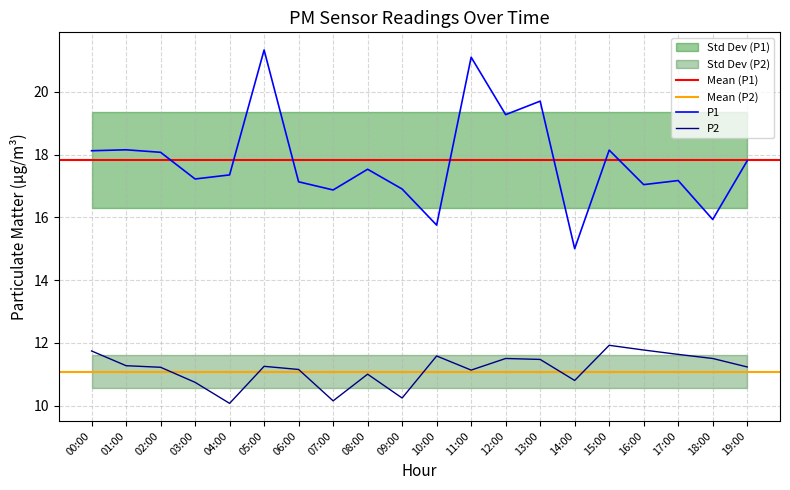

How many interior local valleys does the P1 series have?

7